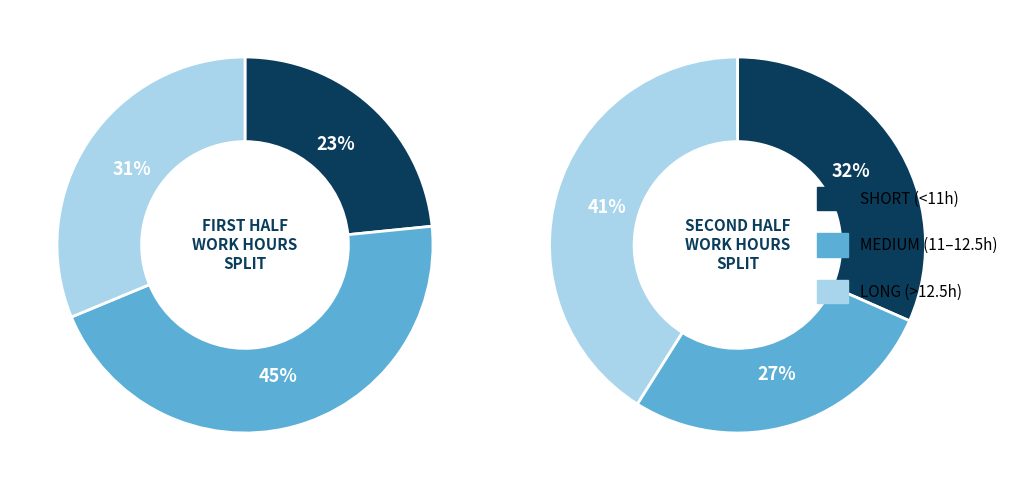

Does 6 account for over 50% of the chart?

No